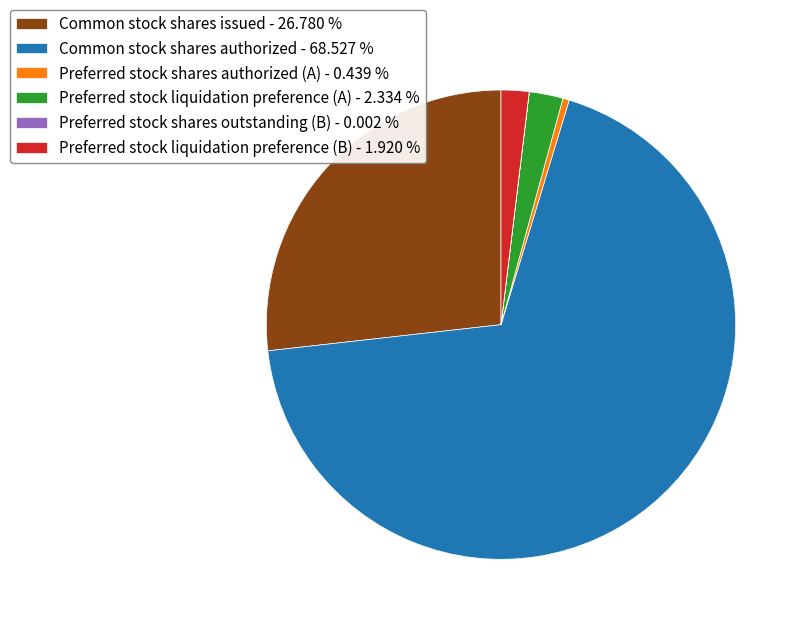

Which slice represents more than half of the pie?

Common stock shares authorized